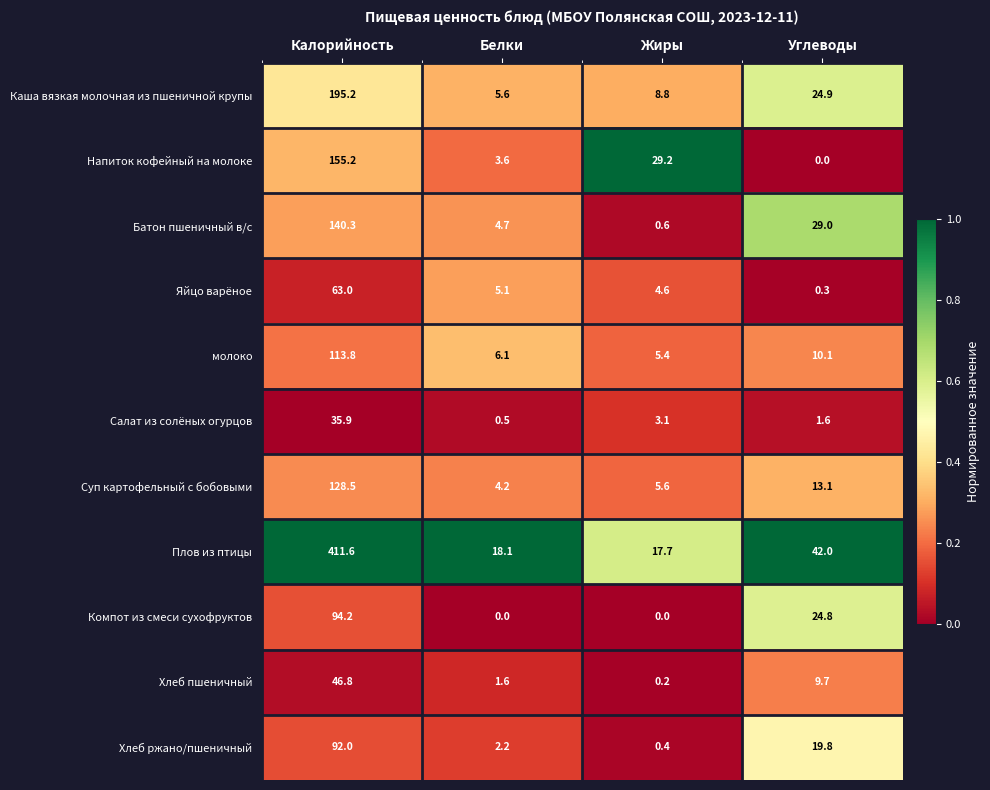

What is the difference between the maximum and minimum values in the Компот из смеси сухофруктов series?

94.2